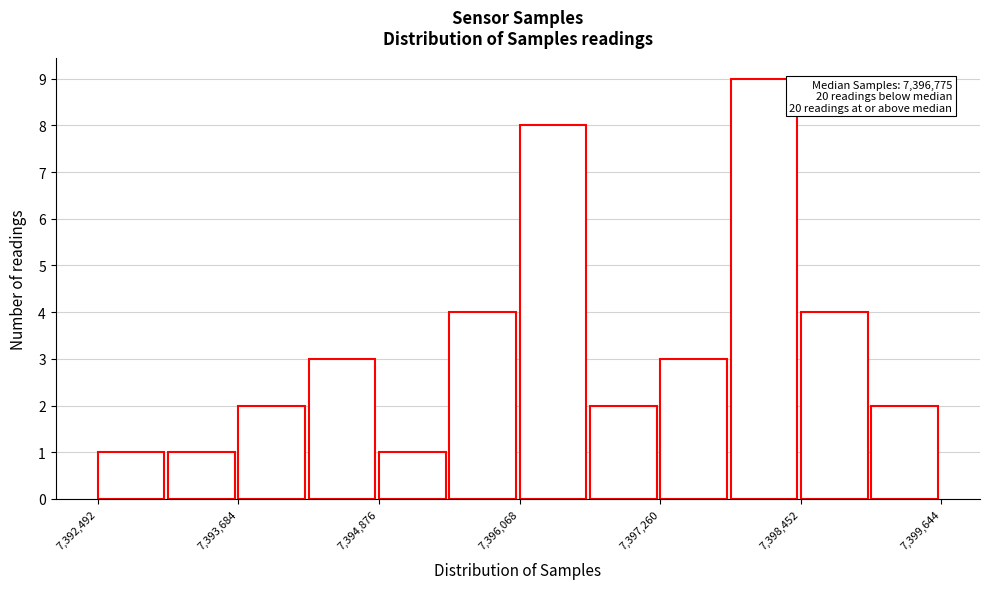

Read against the x-axis, roughly where is the centre of the tallest bar?

7398200